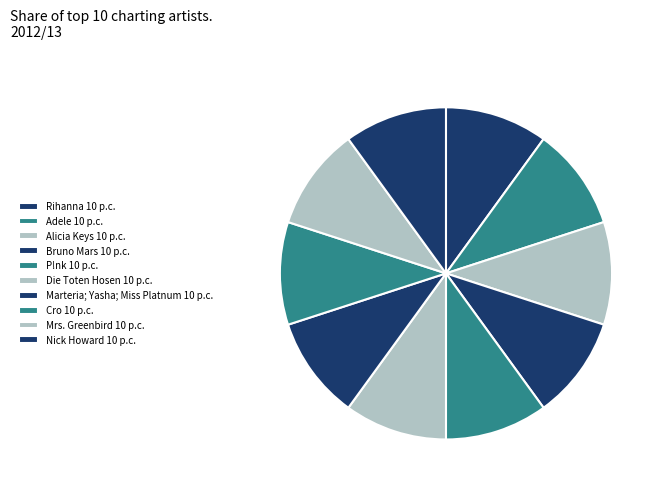

How many segments does this pie chart have?

10